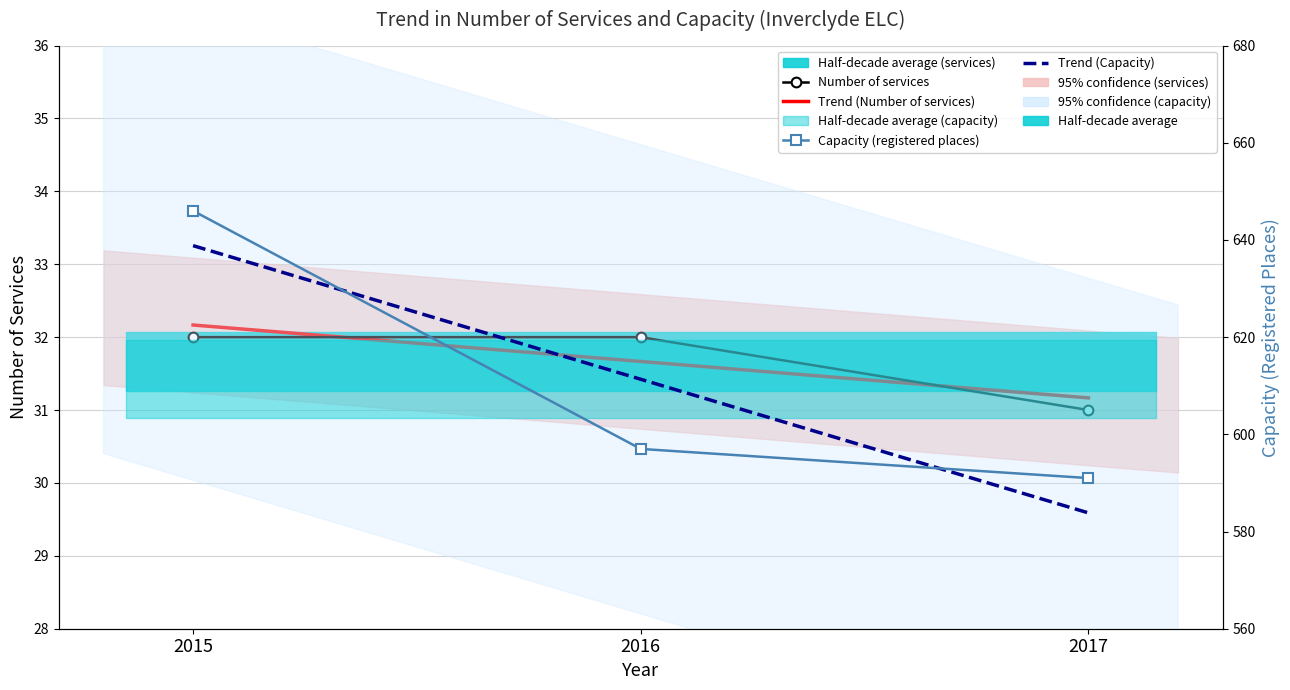

At which label is Number of services closest to 31?

2017